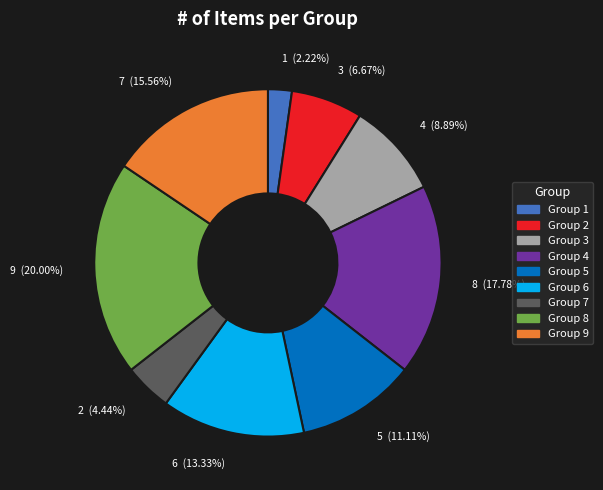

Count the number of slices in the pie.

9